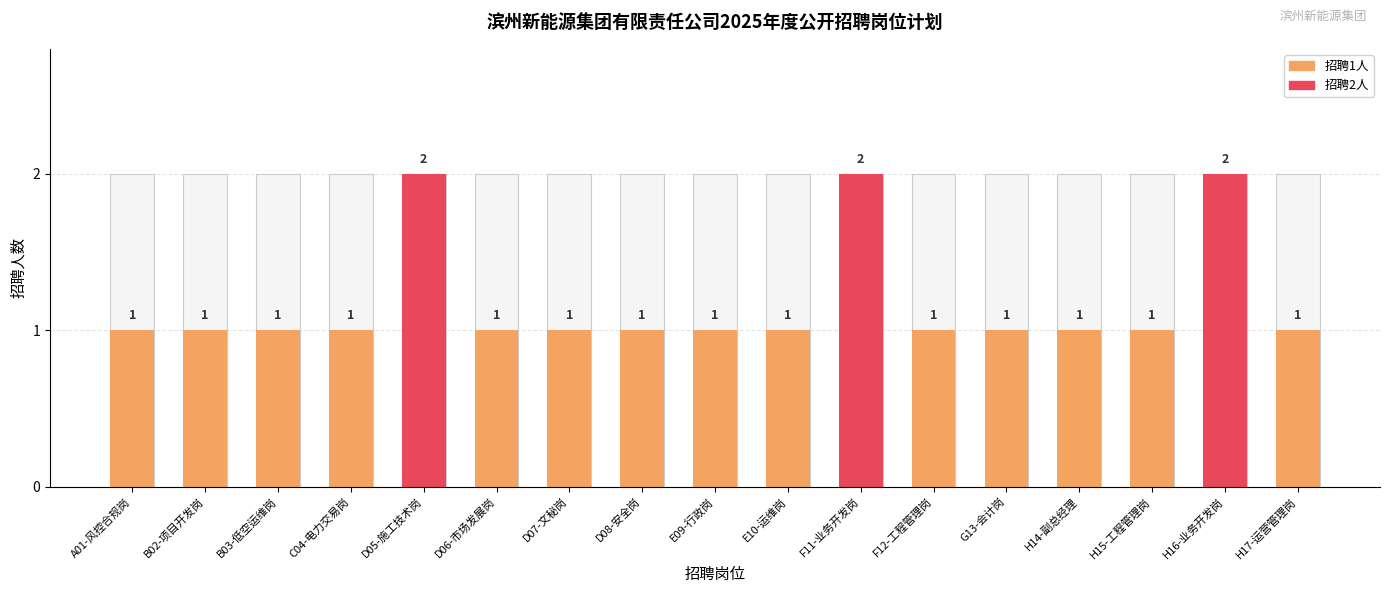

Where is the data nearest to the value 1?

A01-风控合规岗